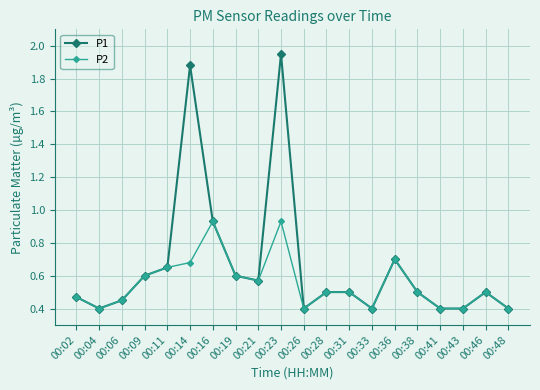

What is the value of the P1 point at the 14th from the left?

0.4